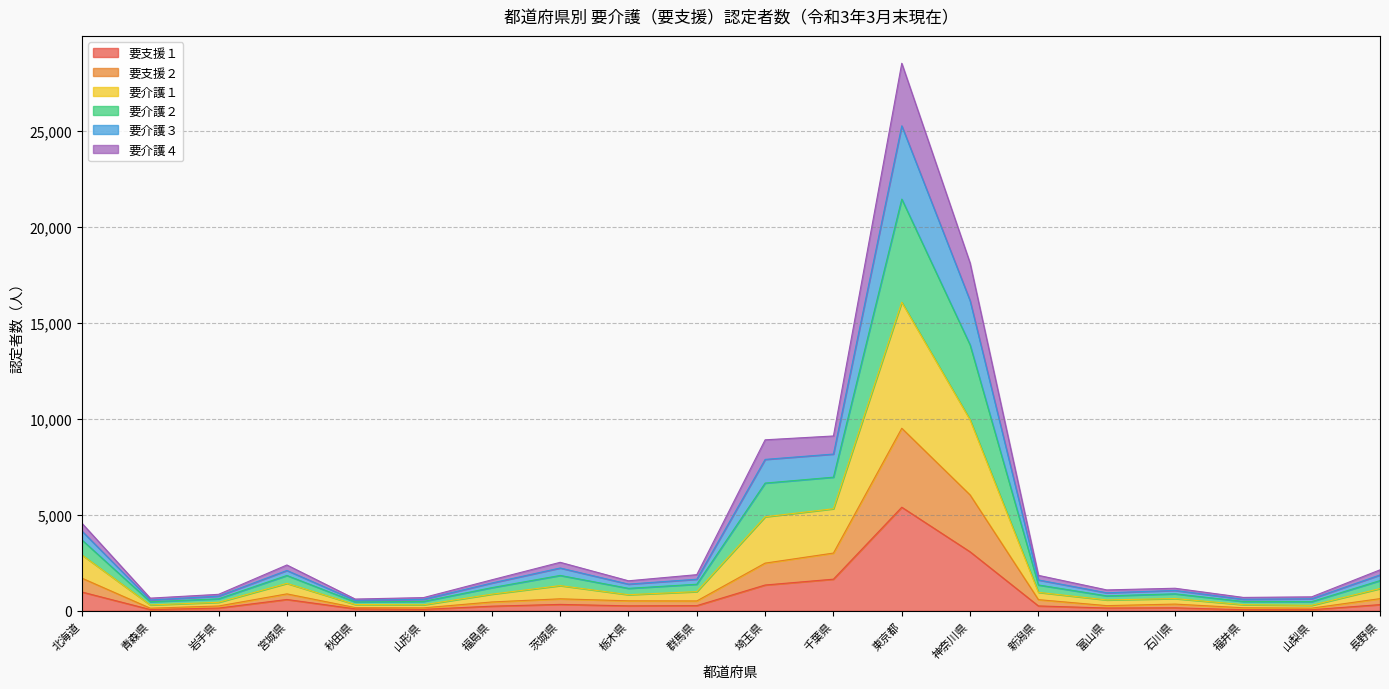

Which category has the highest value across all series?

東京都